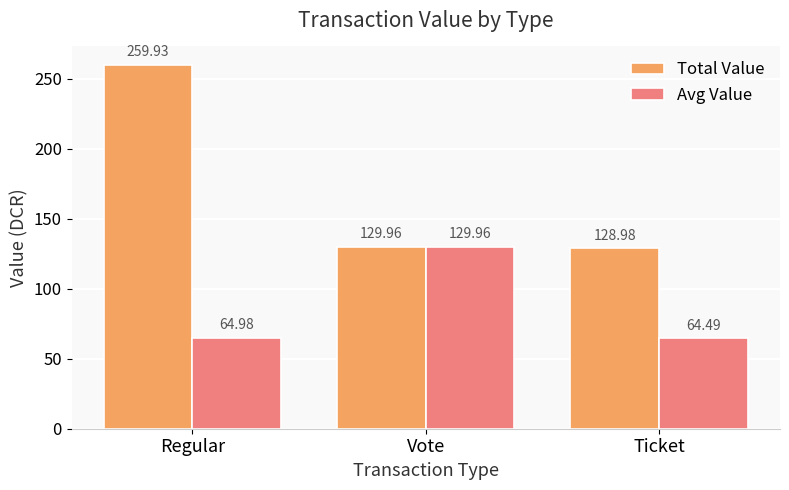

What is the average value of the Avg Value series?

86.5